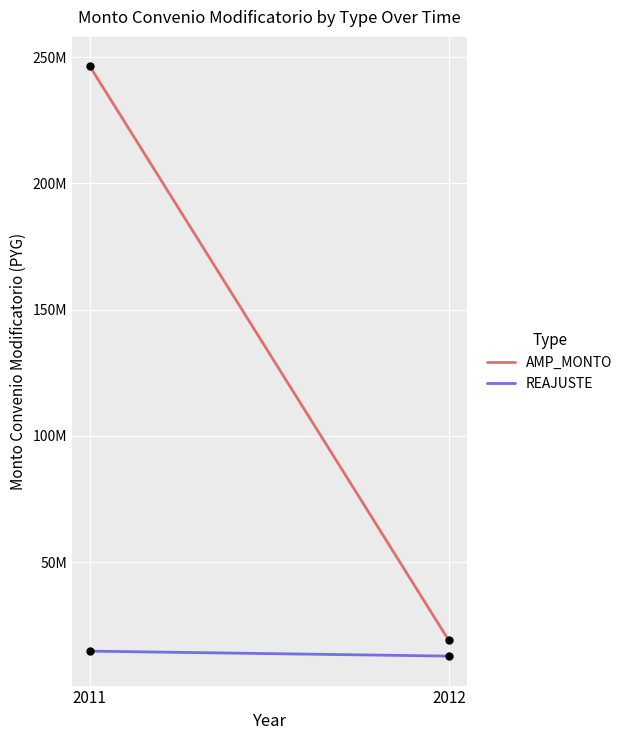

Reading left to right, list all the values displayed in this chart.

AMP_MONTO: 246395550	19003060
REAJUSTE: 14752374	12783426